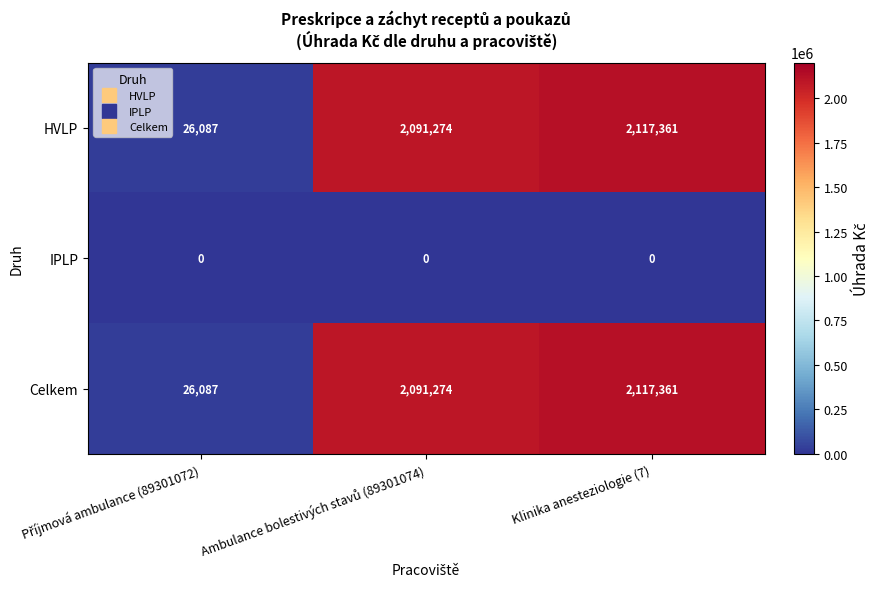

Which label corresponds to the largest value in the chart?

Klinika anesteziologie (7)